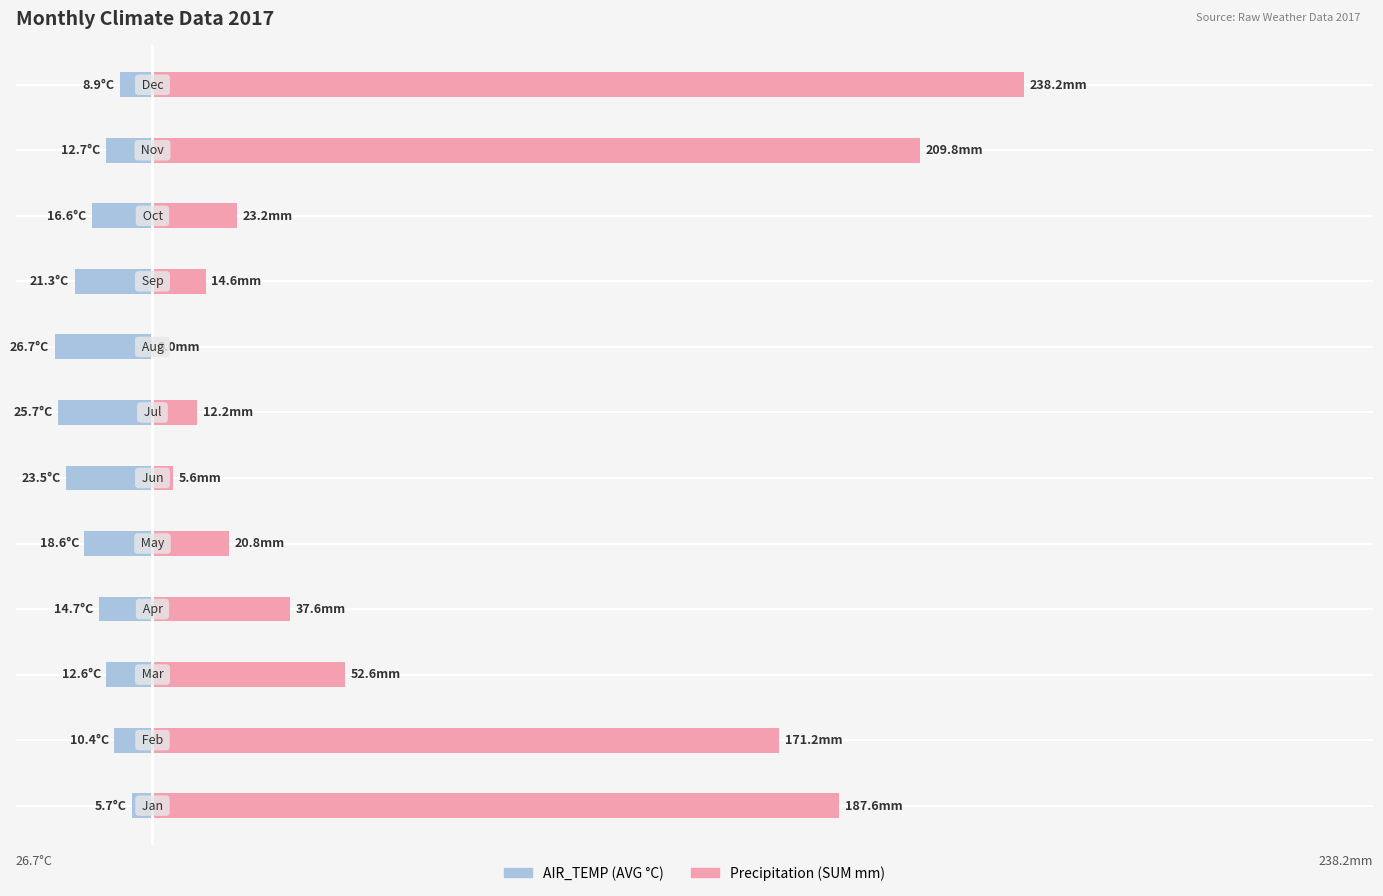

What is the sum of the Precipitation (SUM mm) values at 3 and 11?

275.8